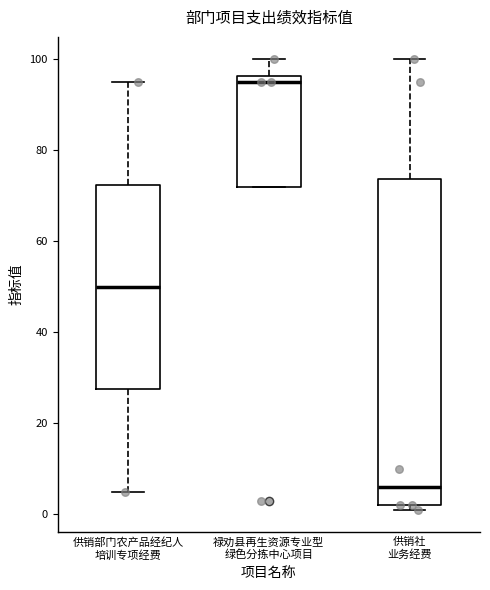

Reading left to right, read every box against the y-axis: the position of its median line, the range the box covers, and the ends of its whiskers. The values are not printed on the chart, so give them approximately, as read against the axis.

供销部门农产品经纪人 培训专项经费: median 50, box 28 to 72, whiskers 6 to 96
禄劝县再生资源专业型 绿色分拣中心项目: median 96 (just below the box's upper edge), box 72 to 96, whiskers 72 to 100
供销社 业务经费: median 6, box 2 to 74, whiskers 2 (just below the box's lower edge) to 100